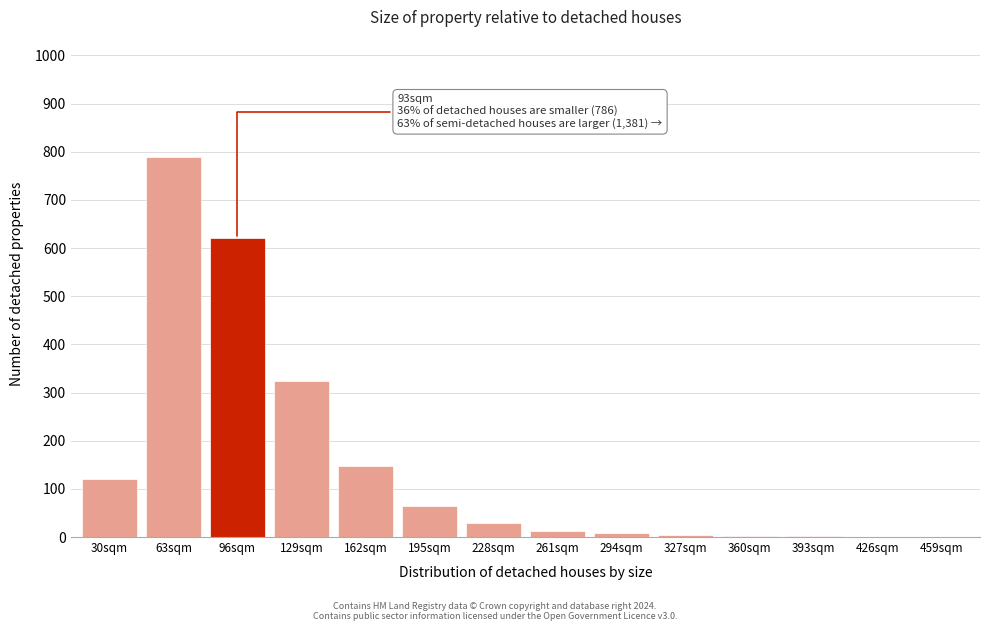

What value does the data have at 162sqm, to the nearest 100?

100